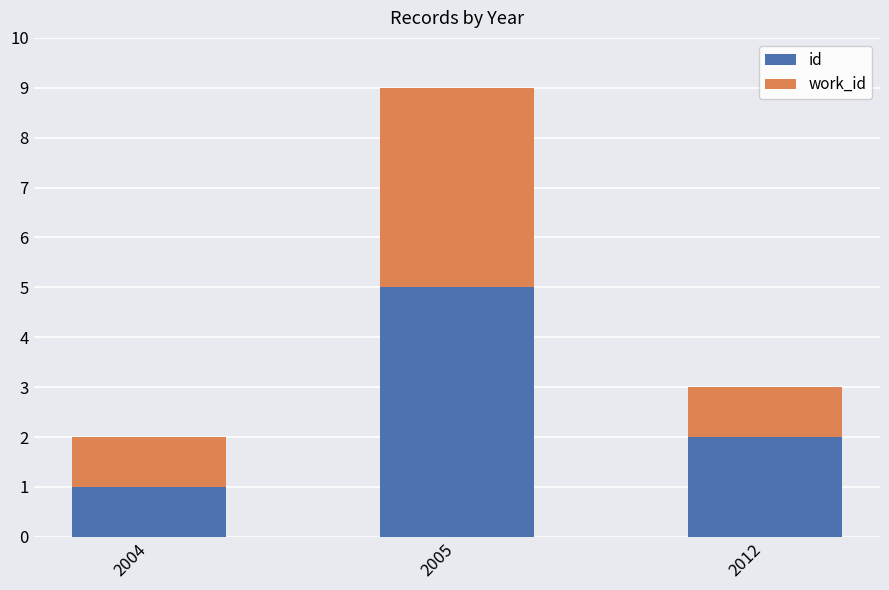

How many bars are there in total?

6